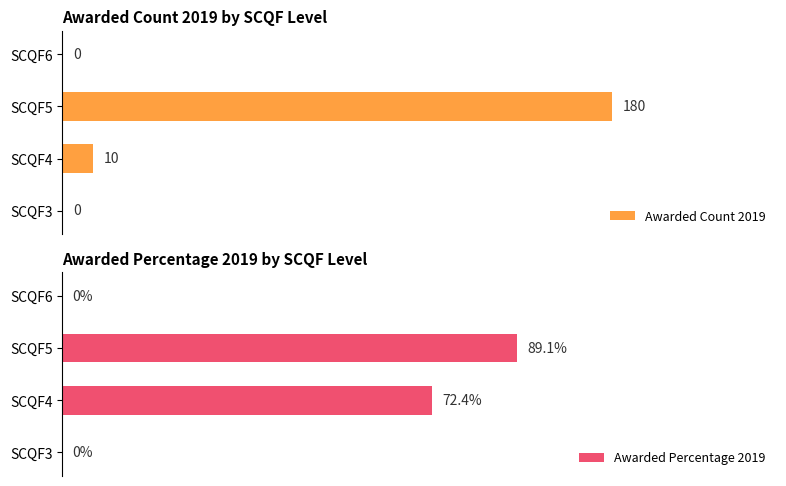

At which label is Awarded Count 2019 closest to 90?

SCQF4